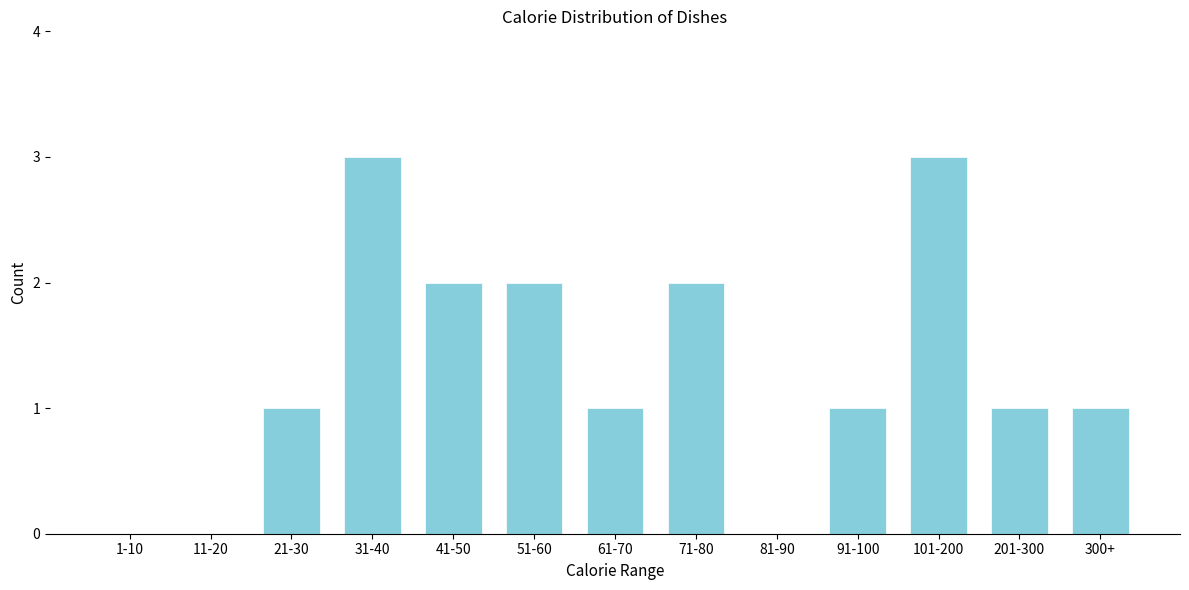

Reading left to right, what are all the values shown in this chart?

1-10=0	11-20=0	21-30=1	31-40=3	41-50=2	51-60=2	61-70=1	71-80=2	81-90=0	91-100=1	101-200=3	201-300=1	300+=1